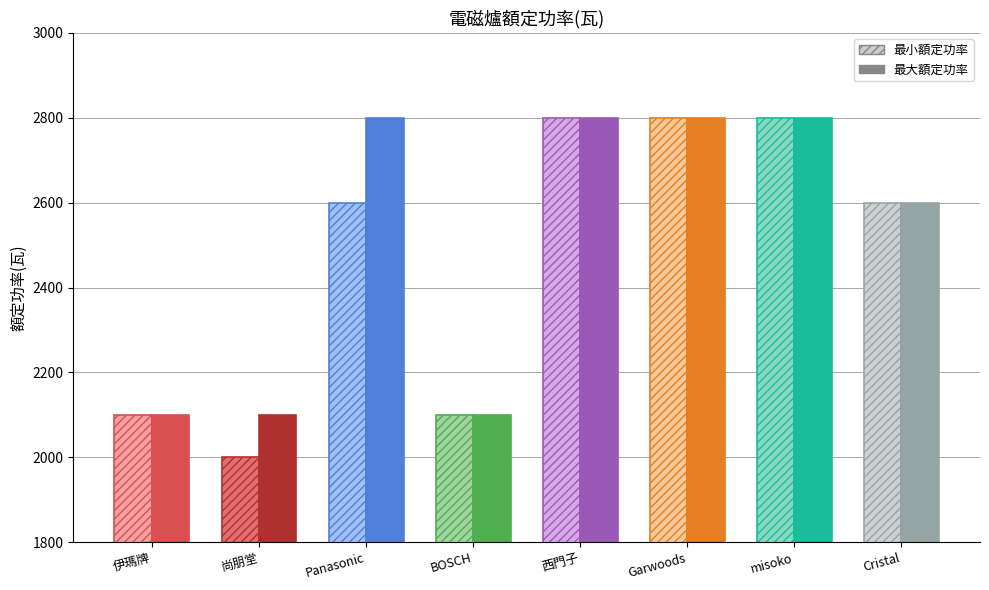

What is the maximum value shown in the chart?

2800